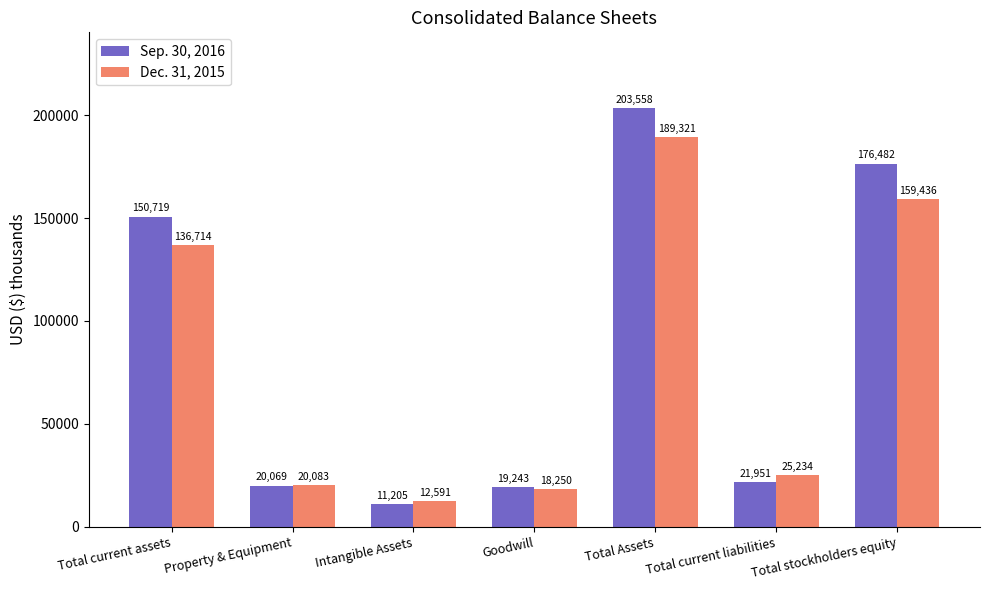

Reading right to left, transcribe all the data shown in this chart.

Sep. 30, 2016: Total stockholders equity=176482	Total current liabilities=21951	Total Assets=203558	Goodwill=19243	Intangible Assets=11205	Property & Equipment=20069	Total current assets=150719
Dec. 31, 2015: Total stockholders equity=159436	Total current liabilities=25234	Total Assets=189321	Goodwill=18250	Intangible Assets=12591	Property & Equipment=20083	Total current assets=136714